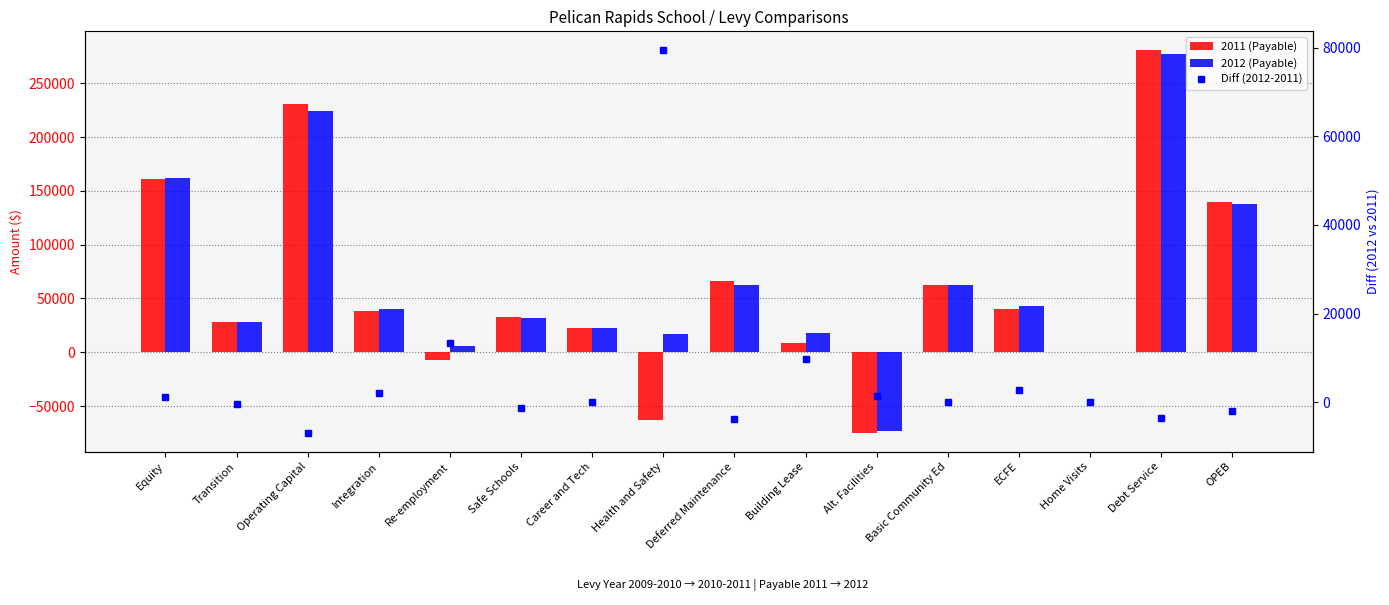

What is the difference between the maximum and minimum values in the 2011 (Payable) series?

355311